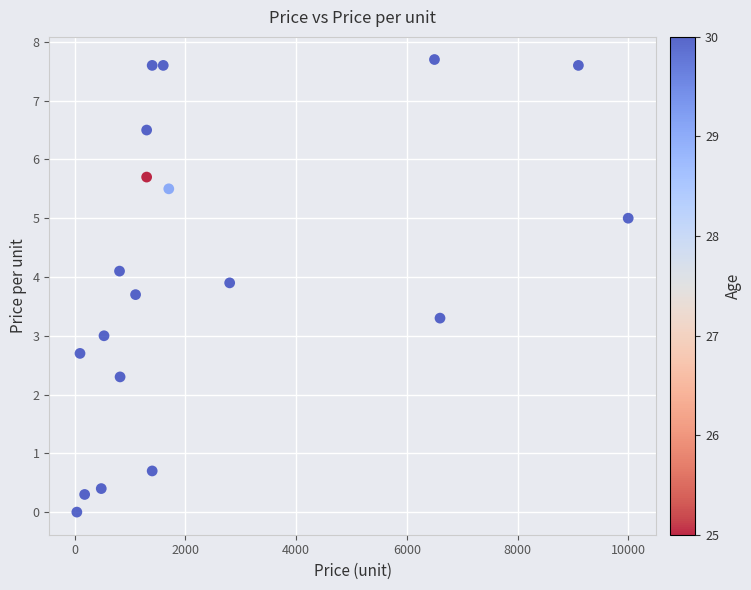

What is the range of X values (max minus min)?

9961.0